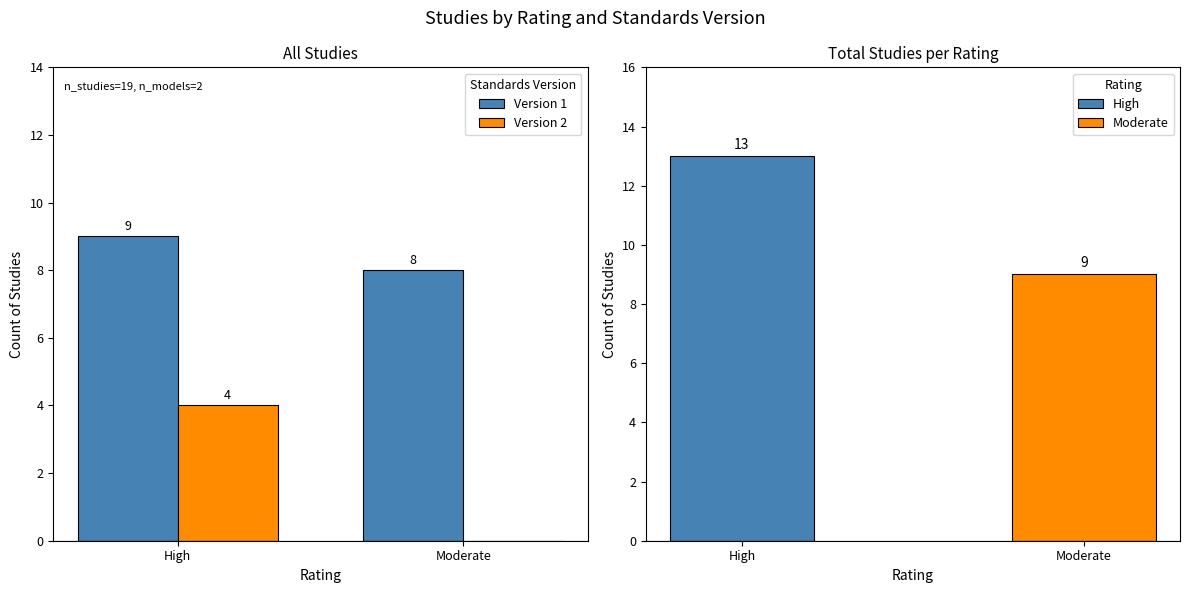

How many bars are there in each group?

2